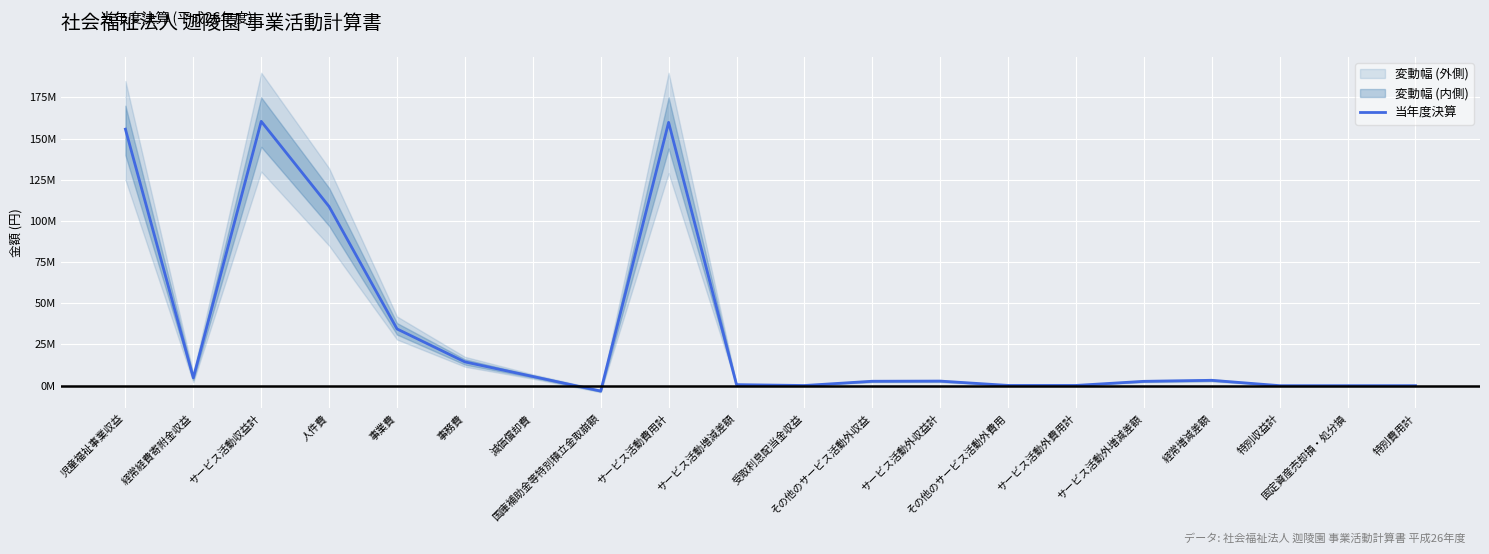

At which category does the data reach its first local peak?

サービス活動収益計